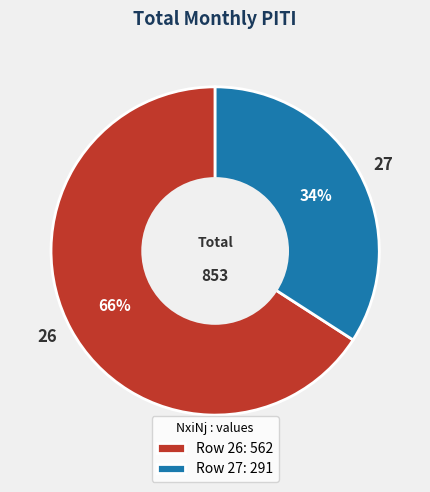

Do 27 and 26 together represent more than half of the pie?

Yes